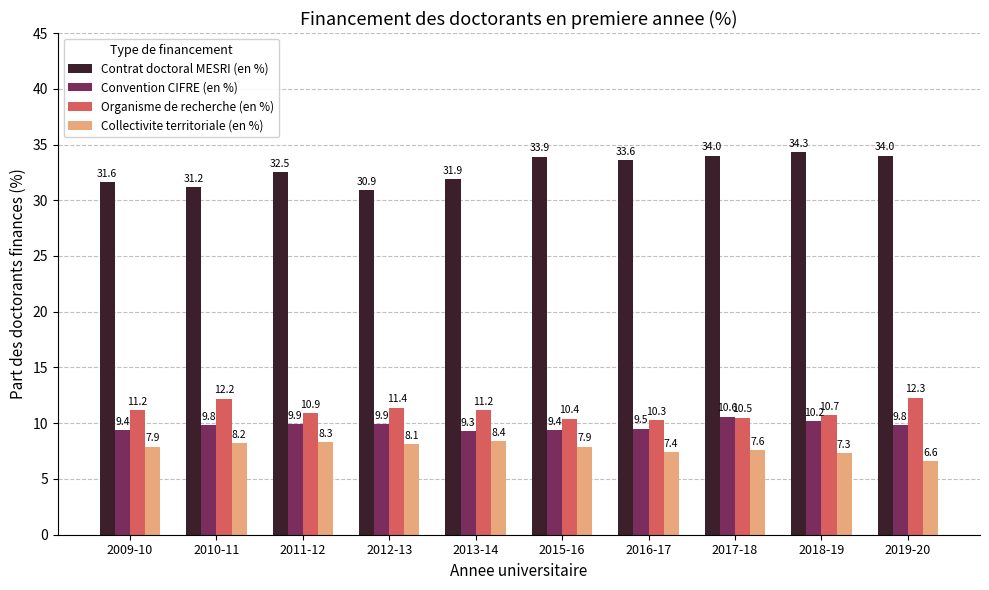

What is the difference between the highest and lowest values at 2011-12?

24.2